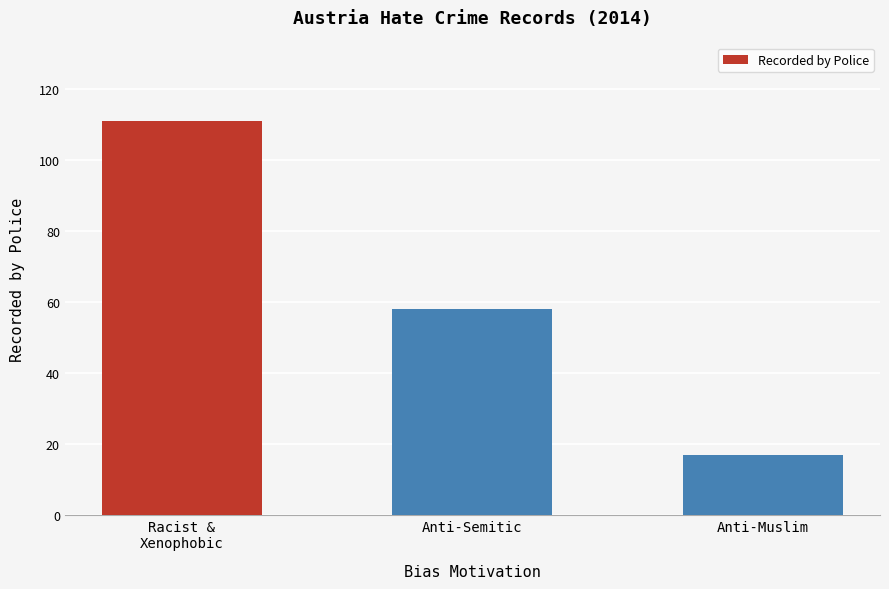

What is the approximate value at Anti-Muslim, to the nearest 5?

15